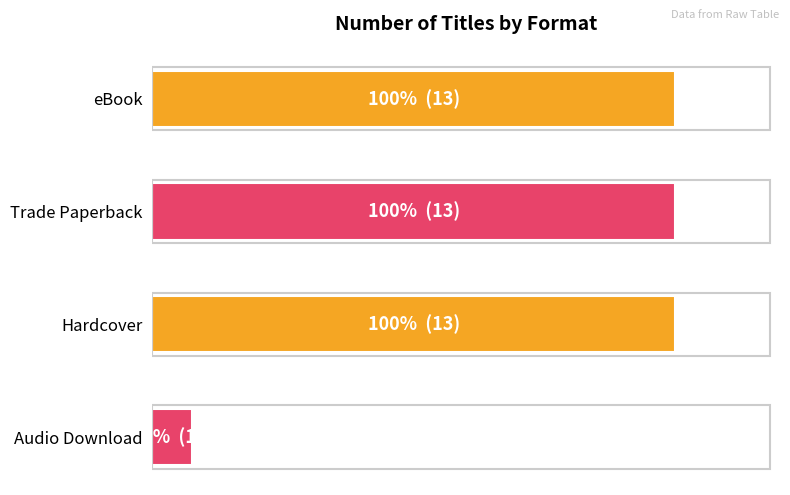

Are the bars horizontal?

Yes